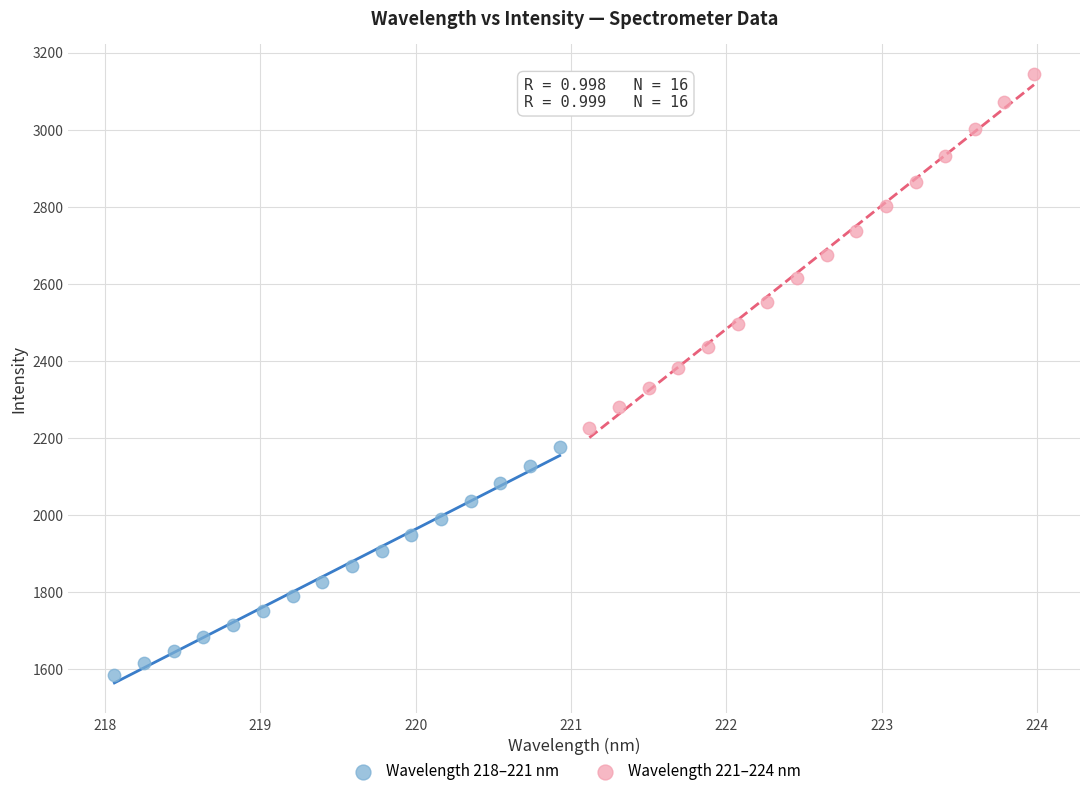

Which series contains the lowest Y value?

Wavelength 218–221 nm